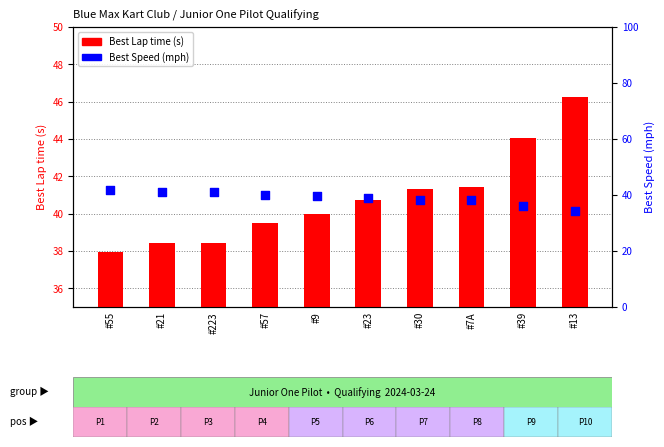

What are all the series names shown in the legend?

Best Lap time, Best Speed